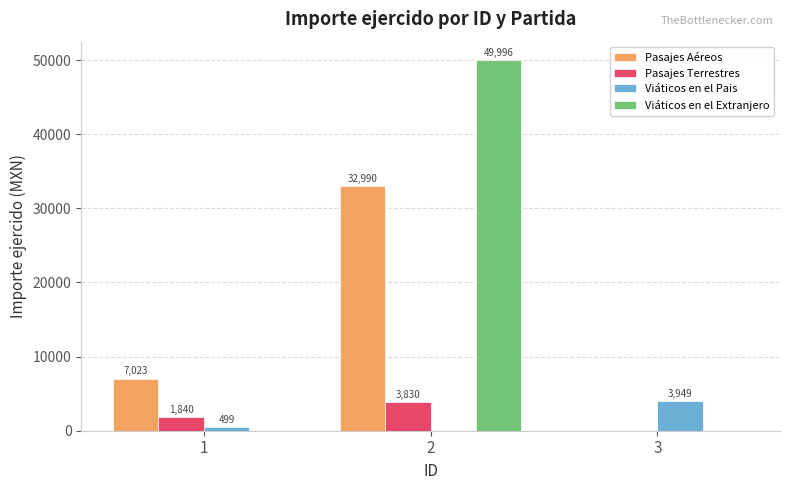

How many series are shown in this chart?

4